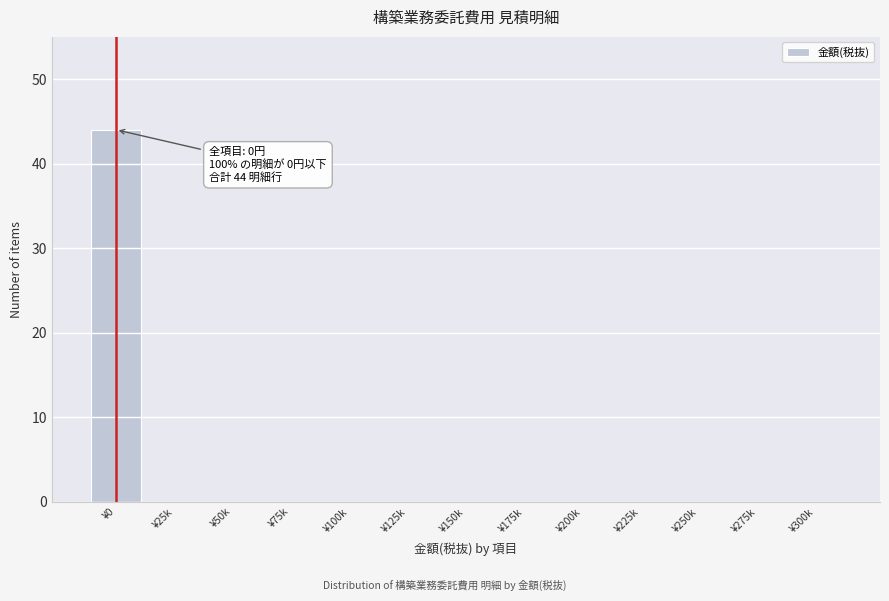

Reading right to left, extract all data points from this chart.

¥300k=0	¥275k=0	¥250k=0	¥225k=0	¥200k=0	¥175k=0	¥150k=0	¥125k=0	¥100k=0	¥75k=0	¥50k=0	¥25k=0	¥0=44